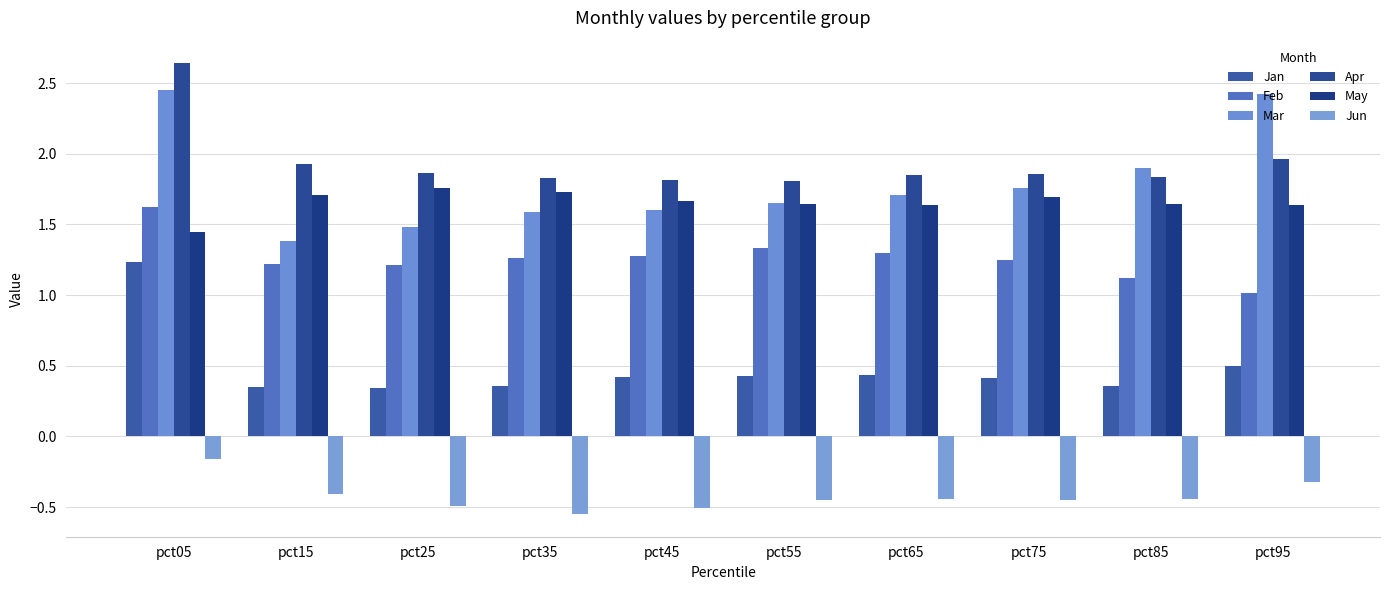

Rank the series at pct45 from lowest to highest value.

Jun, Jan, Feb, Mar, May, Apr